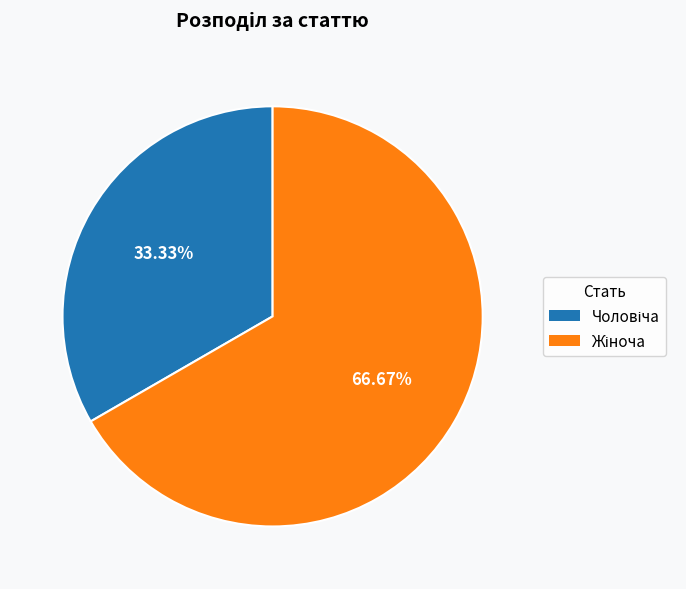

Rank the categories by value from highest to lowest.

Жіноча, Чоловіча